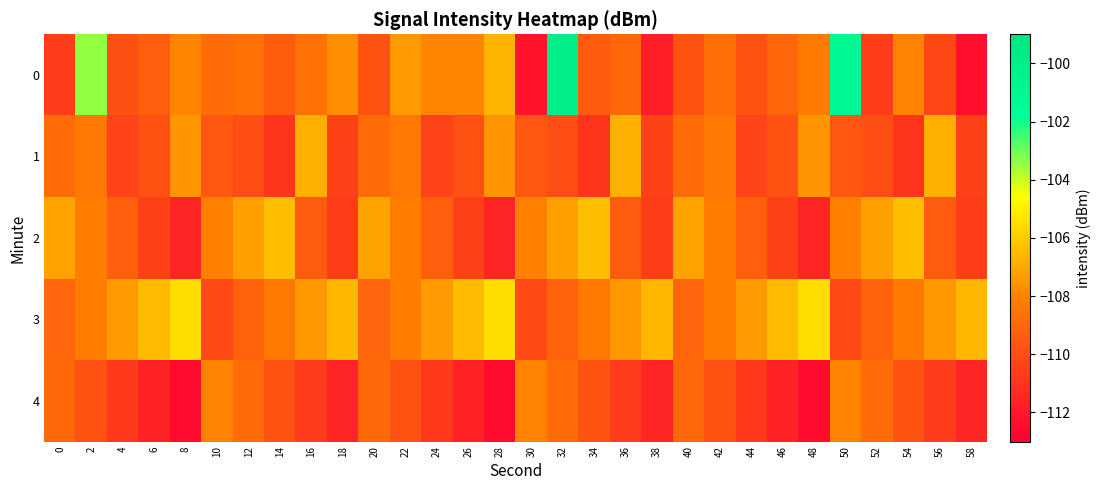

What is the difference between the highest and lowest values at 46?

5.2